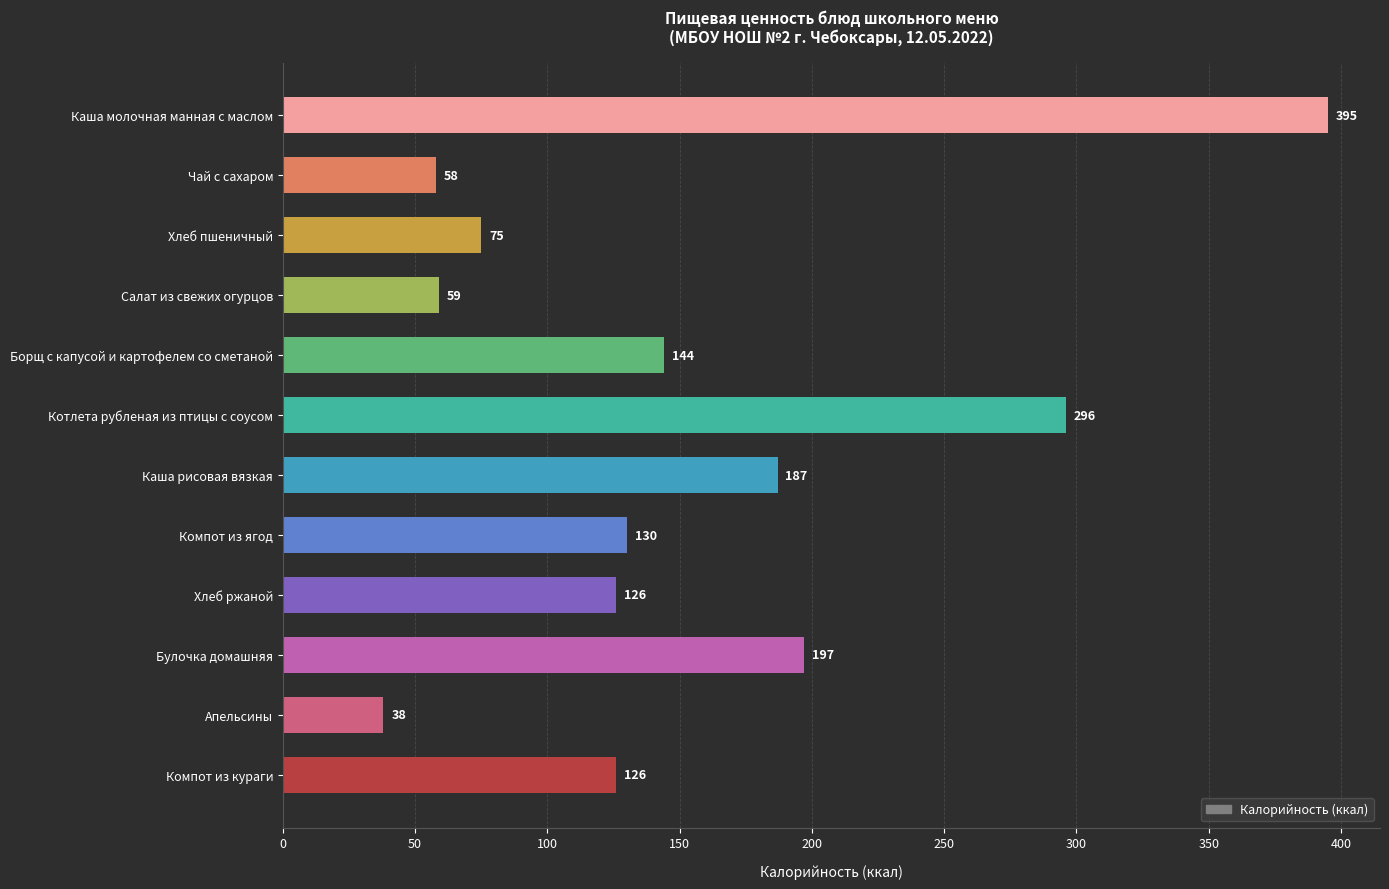

What is the difference between the second highest and second lowest values?

238